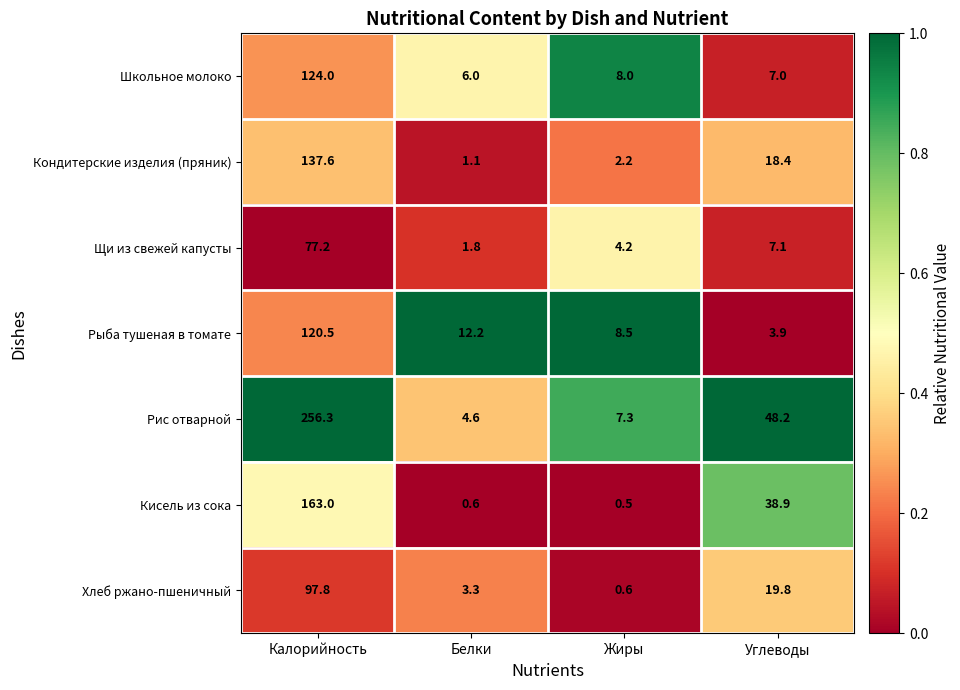

Reading left to right, extract all data points from this chart.

Школьное молоко: Калорийность=124.0	Белки=6.0	Жиры=8.0	Углеводы=7.0
Кондитерские изделия (пряник): Калорийность=137.6	Белки=1.1	Жиры=2.2	Углеводы=18.4
Щи из свежей капусты: Калорийность=77.2	Белки=1.8	Жиры=4.2	Углеводы=7.1
Рыба тушеная в томате: Калорийность=120.5	Белки=12.2	Жиры=8.5	Углеводы=3.9
Рис отварной: Калорийность=256.3	Белки=4.6	Жиры=7.3	Углеводы=48.2
Кисель из сока: Калорийность=163.0	Белки=0.6	Жиры=0.5	Углеводы=38.9
Хлеб ржано-пшеничный: Калорийность=97.8	Белки=3.3	Жиры=0.6	Углеводы=19.8